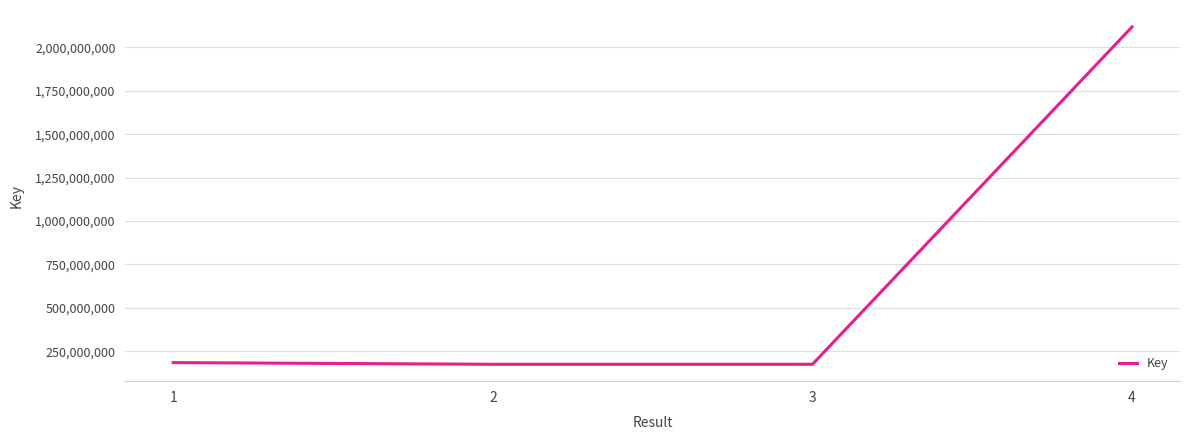

How many interior local valleys (lower than both neighbors) does the data have?

1